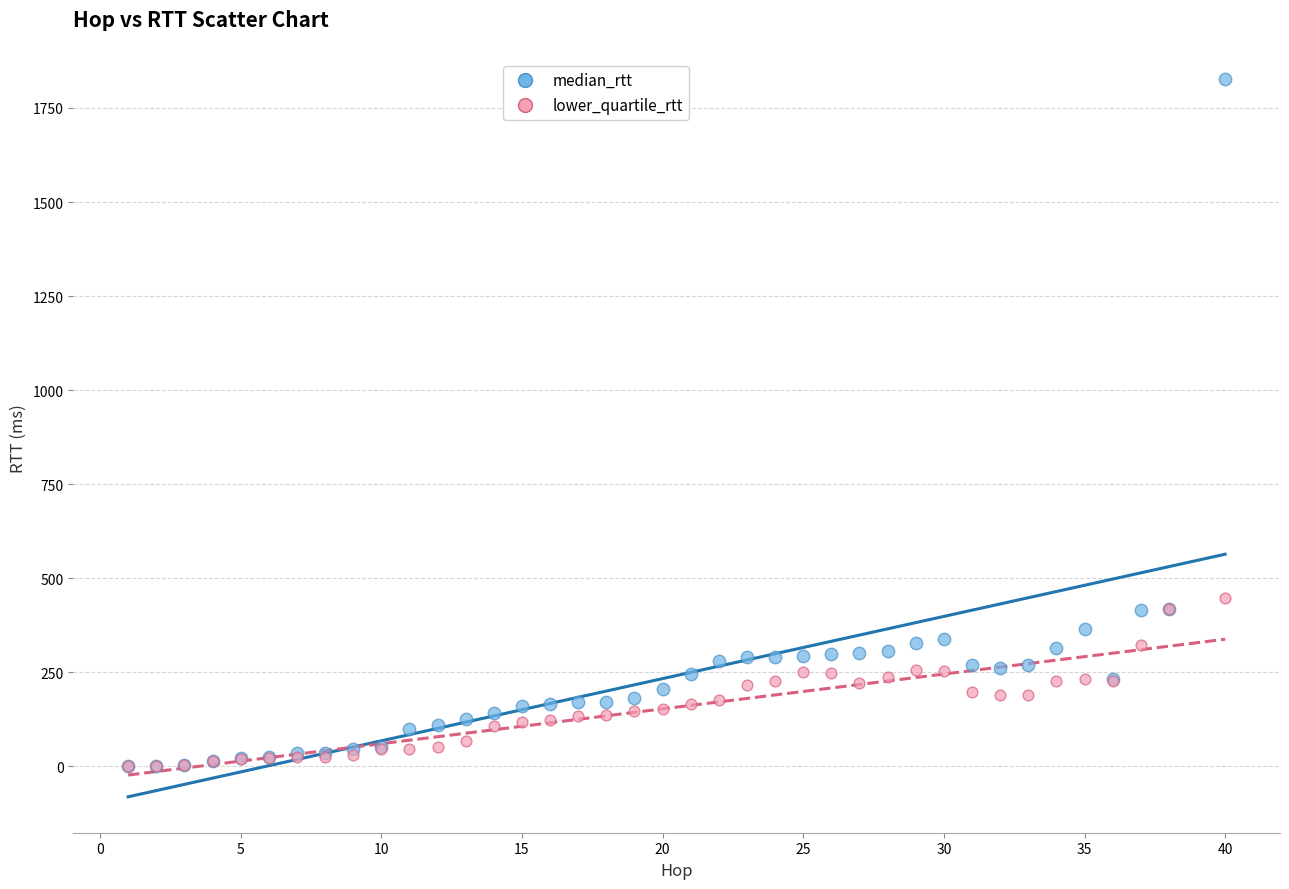

Which series reaches the maximum Y coordinate?

median_rtt